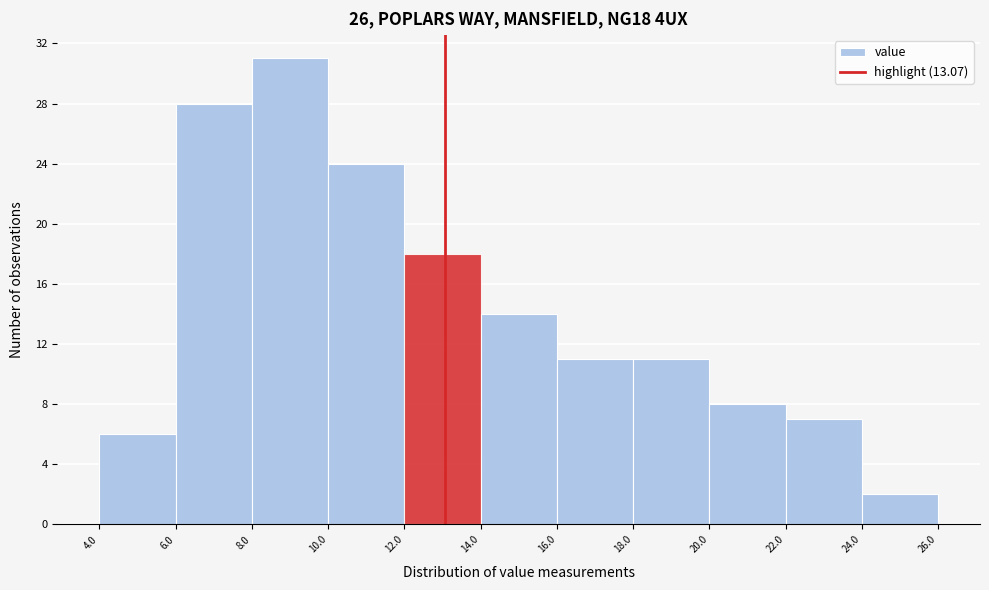

What is the height of the bar covering 6.0 to 8.0 on the x-axis? The values are not printed on the chart, so give them approximately, as read against the axis.

28